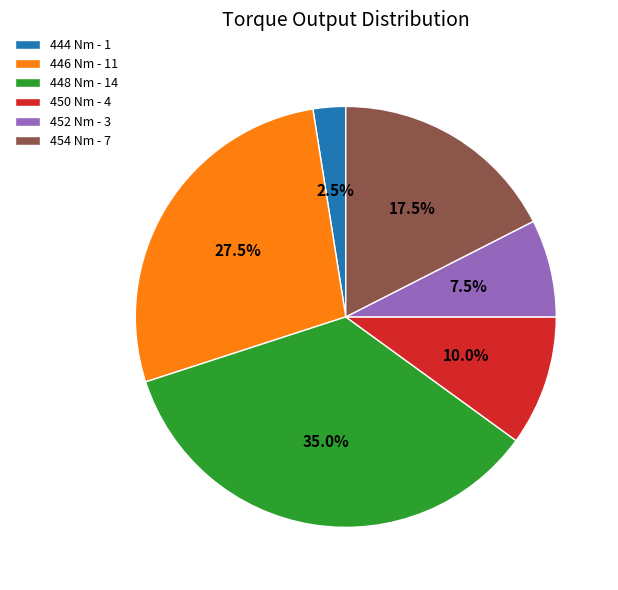

Combined, what portion of the pie is 448 Nm - 14 and 452 Nm - 3?

42.5%